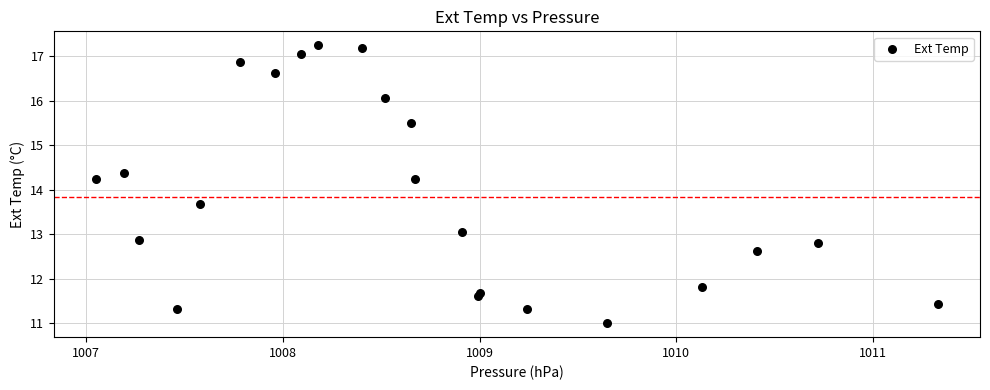

What is the range of X values (max minus min)?

4.3